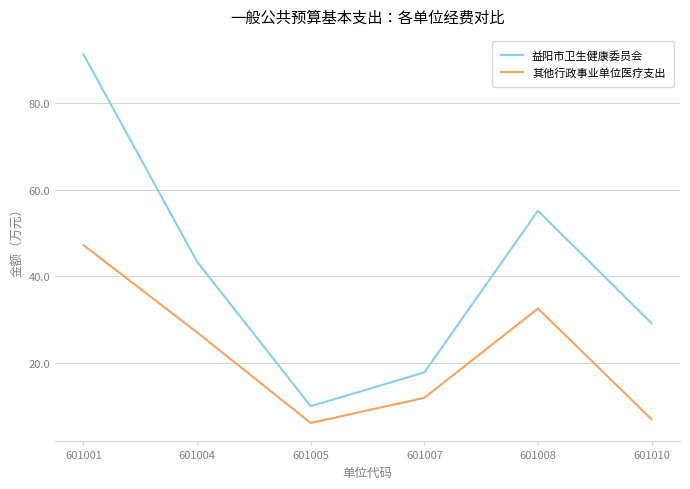

The 其他行政事业单位医疗支出 series shows 10.6 at 601005. True or false?

False